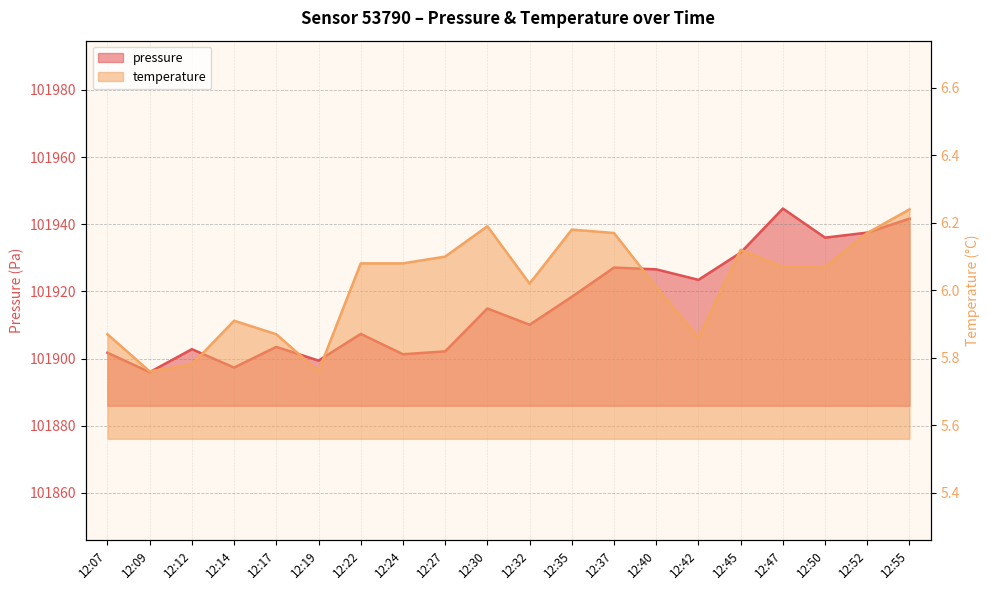

The temperature series shows 8.3 at 12:22. True or false?

False